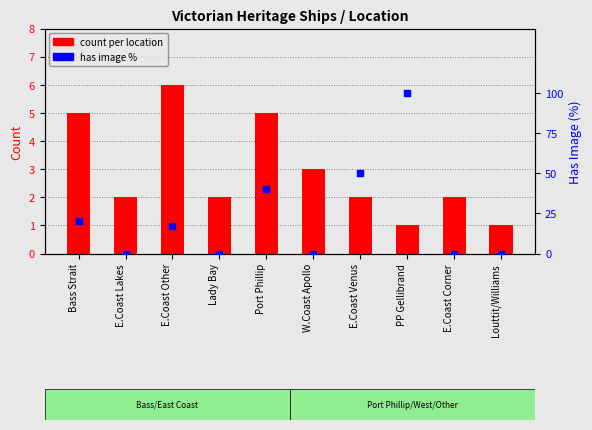

What is the total value across all series at E.Coast Corner?

2